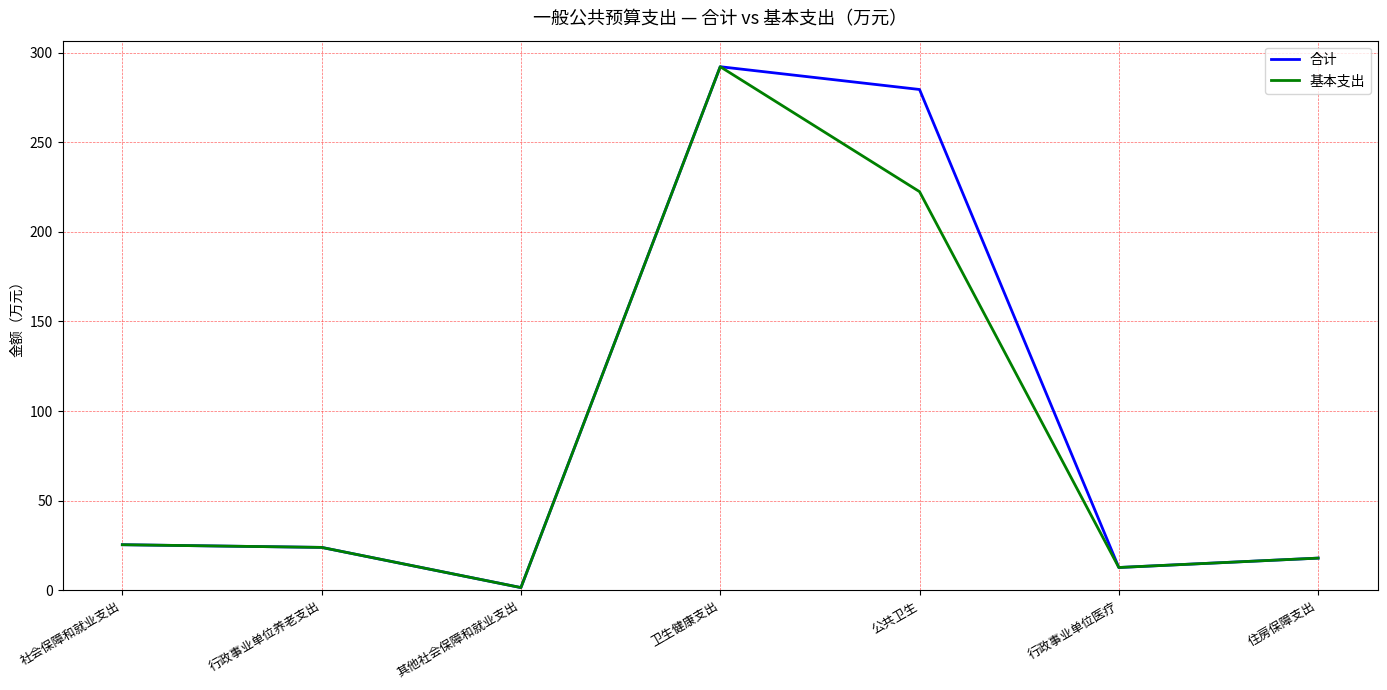

What position from the left is 住房保障支出?

7